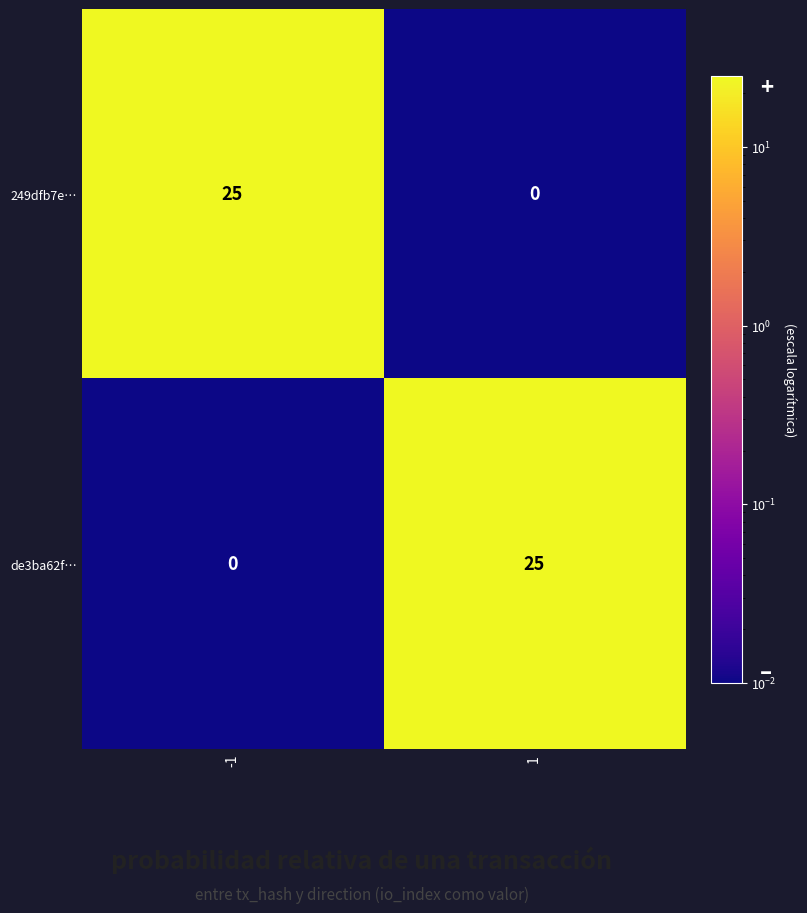

What is the difference between the highest and lowest values at 1?

25